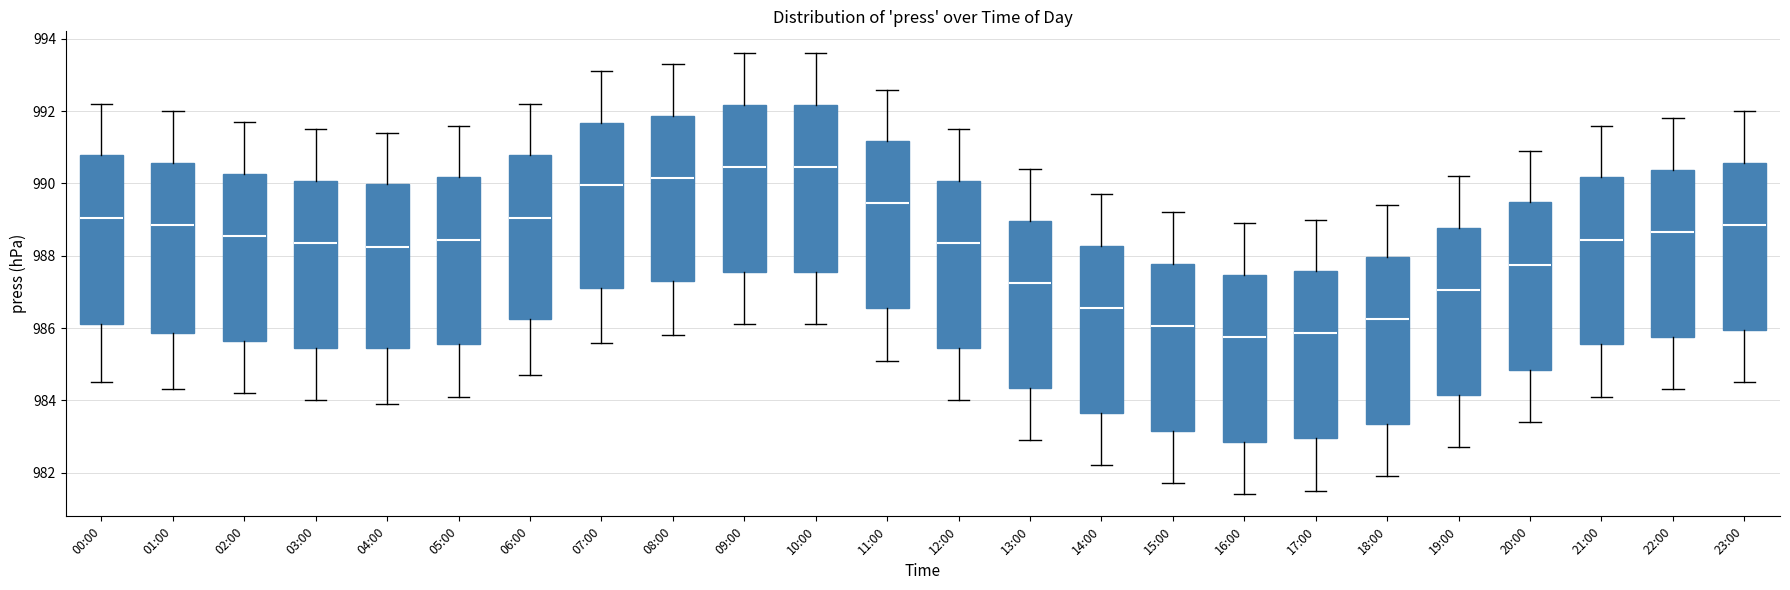

Where does the upper whisker of the box for 08:00 end on the y-axis? The values are not printed on the chart, so give them approximately, as read against the axis.

993.4